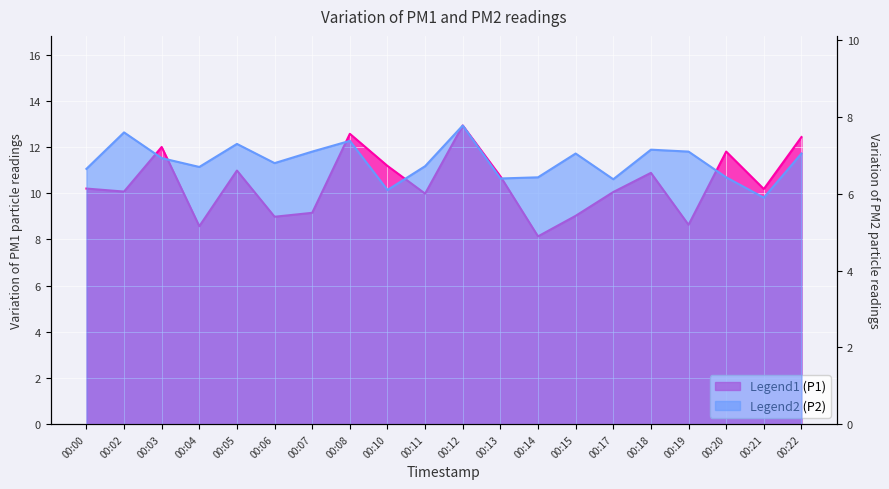

Rank the series at 00:17 from lowest to highest value.

P2, P1